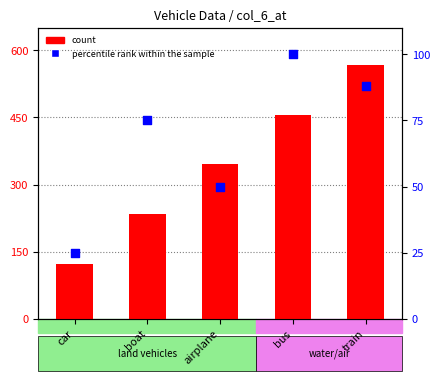

What are all the series names shown in the legend?

count, percentile rank within the sample